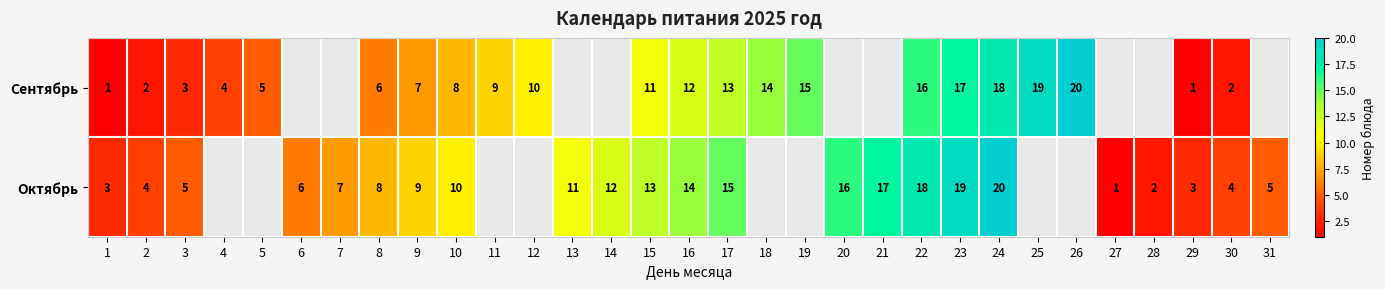

Is the value of Октябрь at 17 greater than the value of Сентябрь at 24?

No